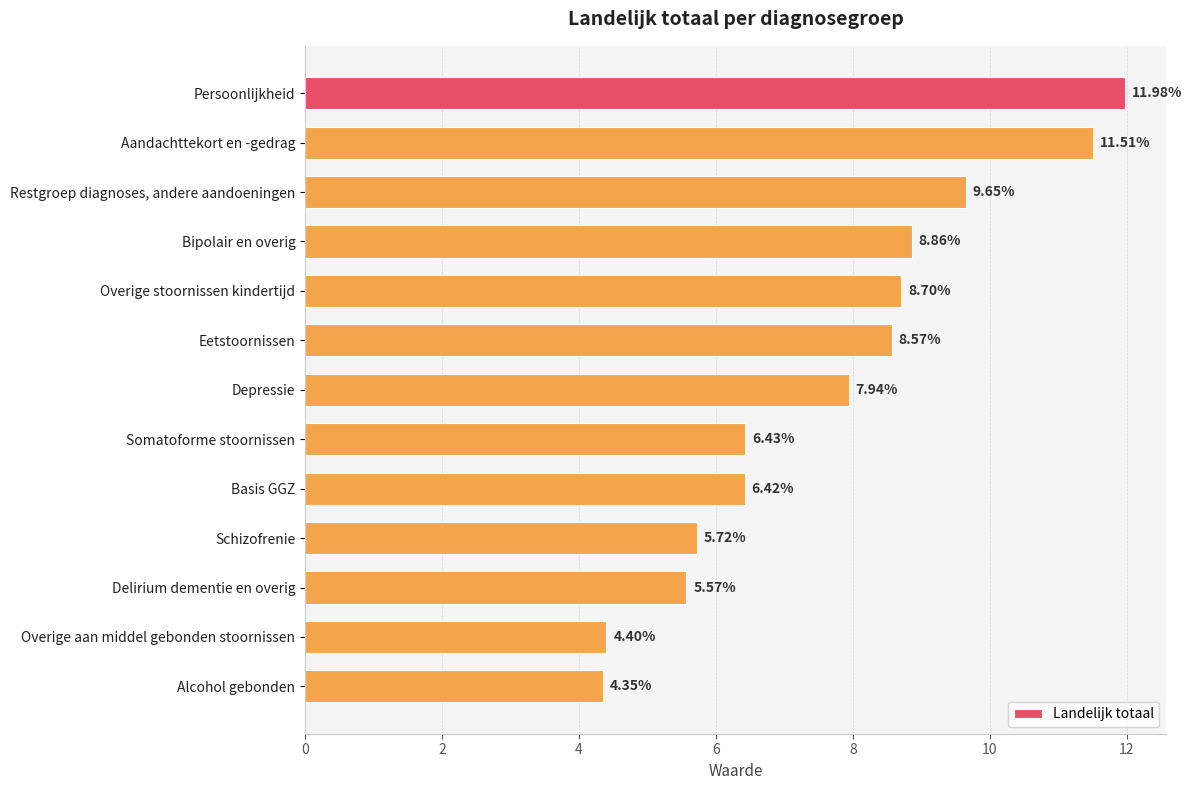

What is the label of the 10th bar from the bottom?

Bipolair en overig